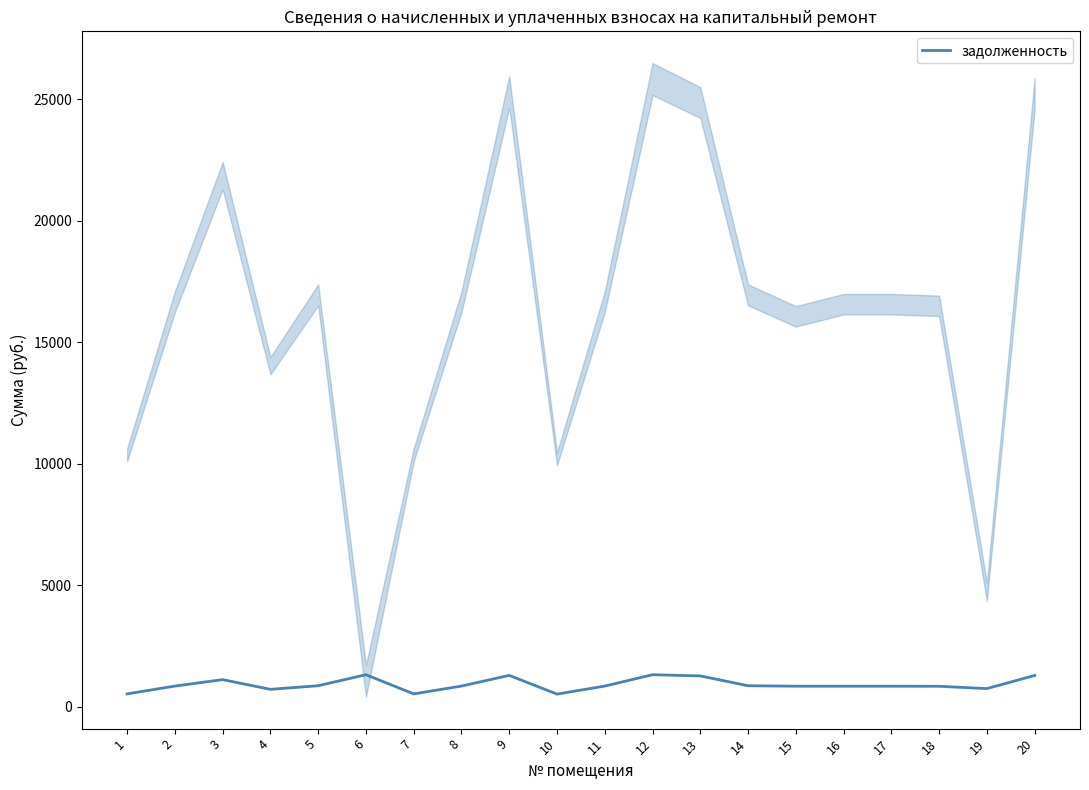

Between 20 and 18, which is larger?

20